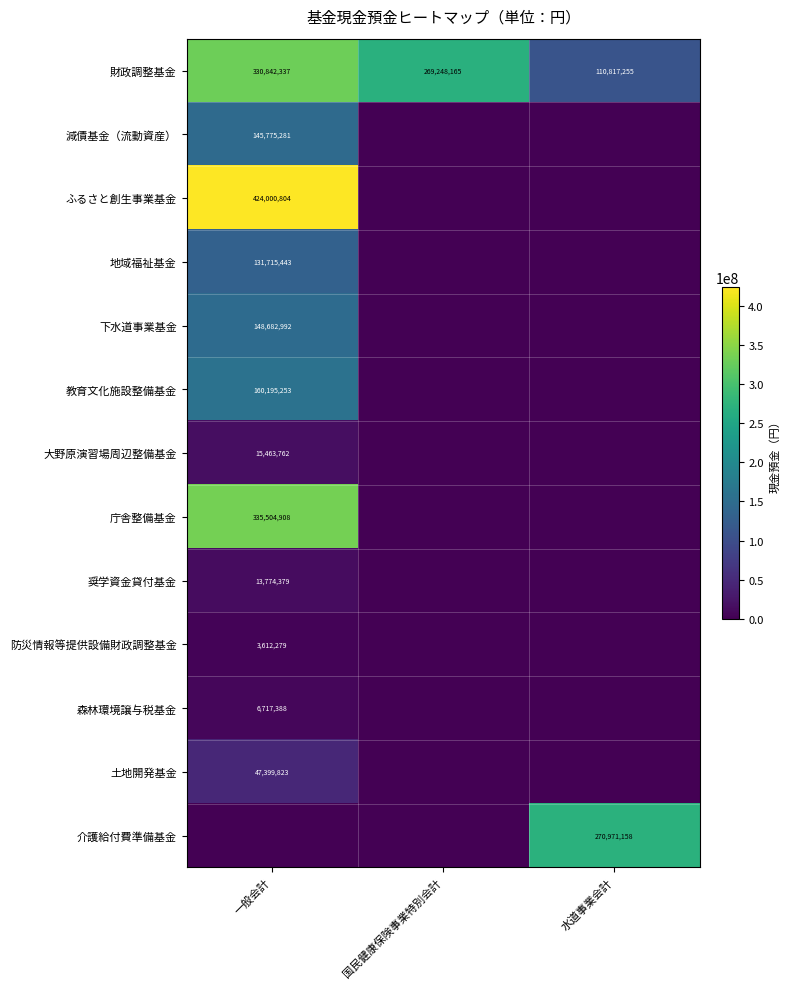

What is the difference between the 財政調整基金 values at 水道事業会計 and 一般会計?

220025082